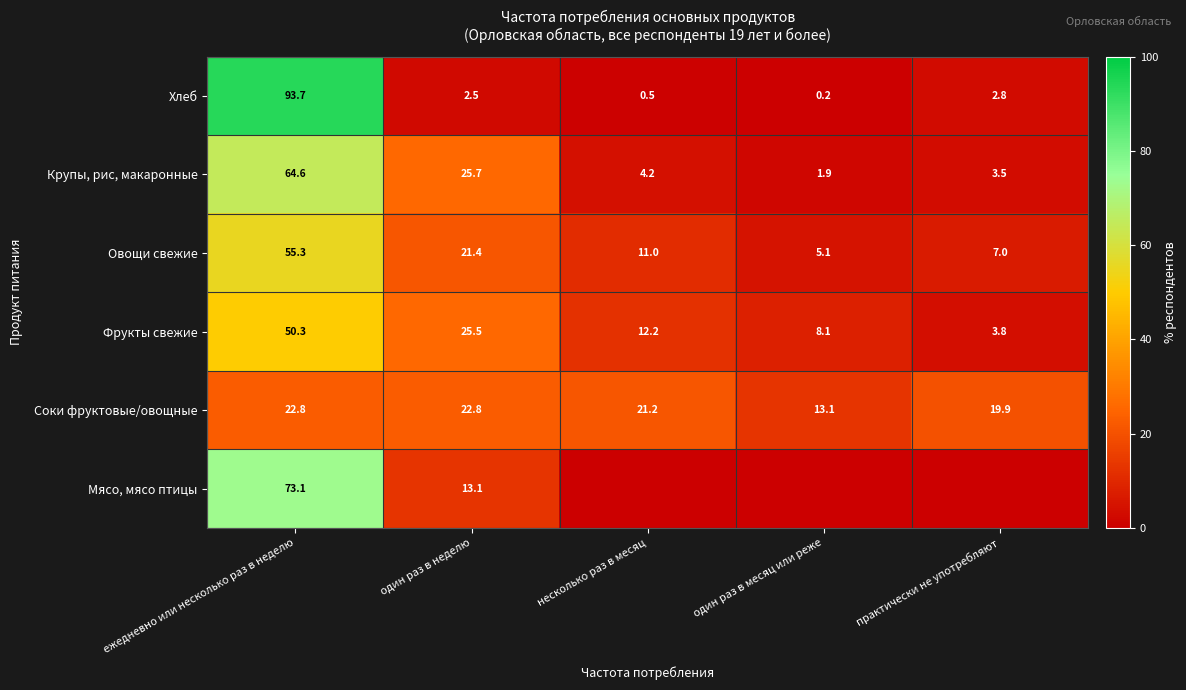

At which label does Соки фруктовые/овощные reach its minimum?

один раз в месяц или реже